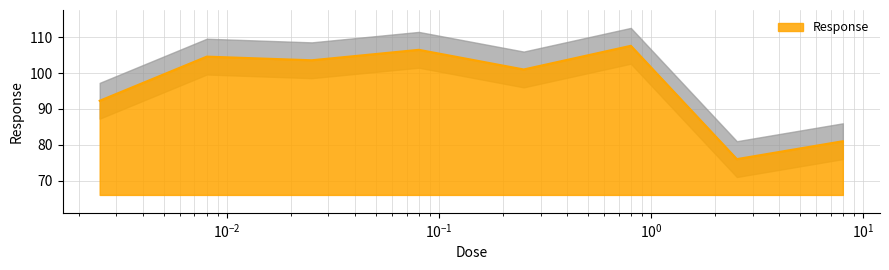

Between 8.0 and 0.8, which is larger?

0.8